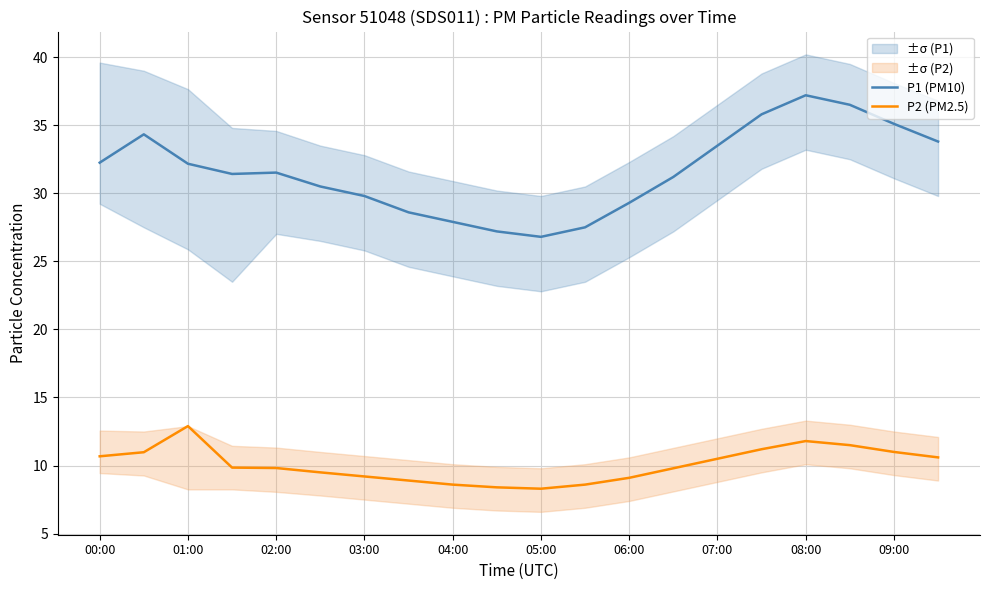

What is the difference between the maximum and minimum values in the P2 (PM2.5) series?

4.6